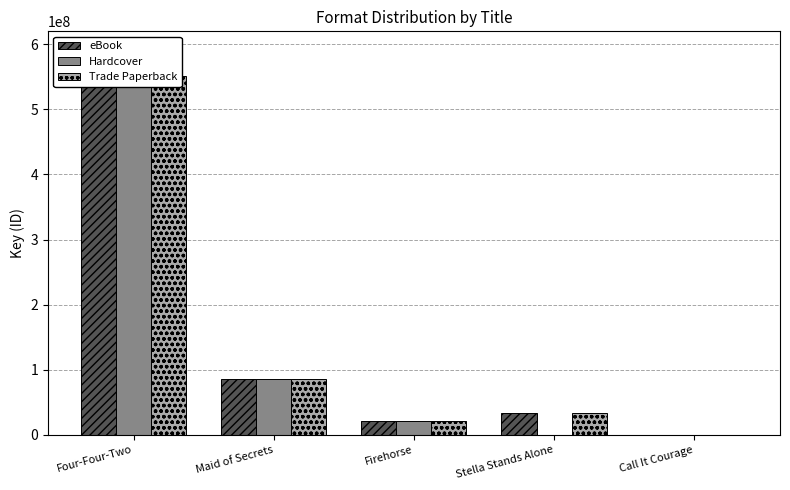

What is the sum of the Trade Paperback values at Four-Four-Two and Call It Courage?

550882102